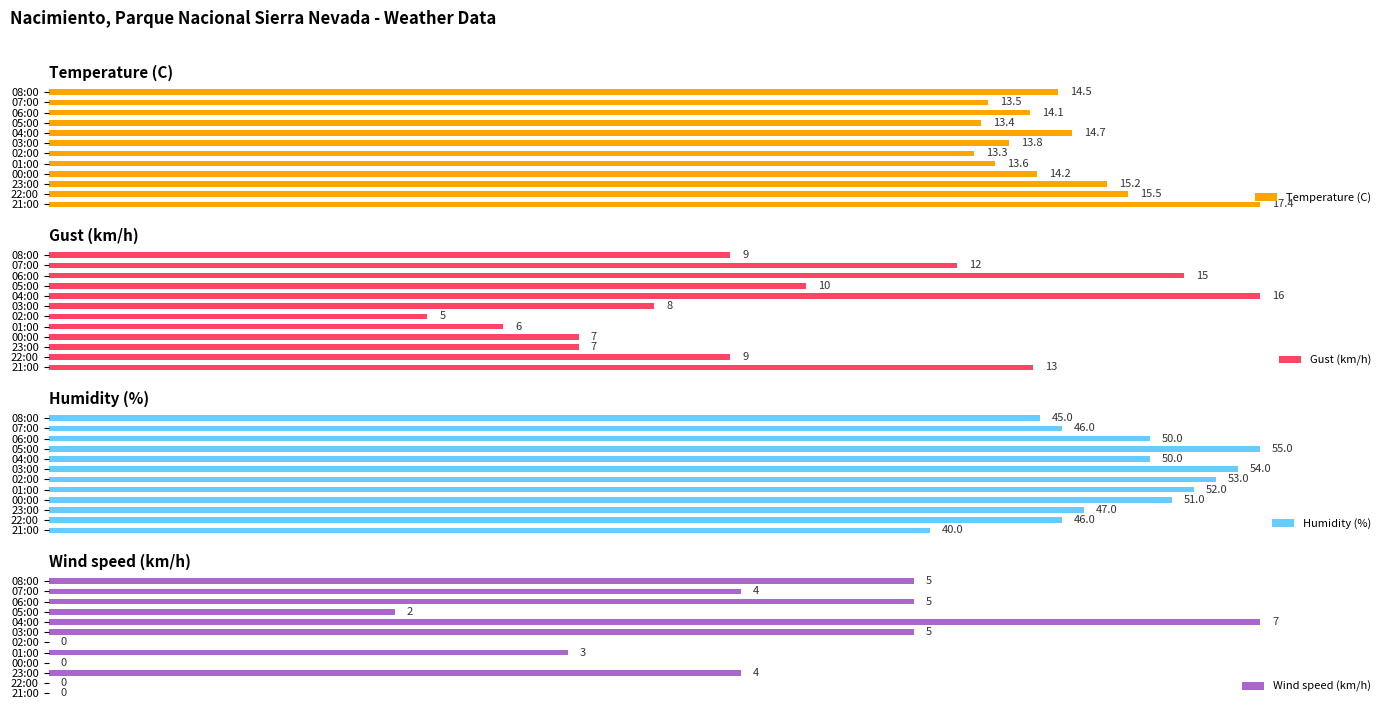

The value of Humidity (%) at 05:00 is 49.5. True or false?

False